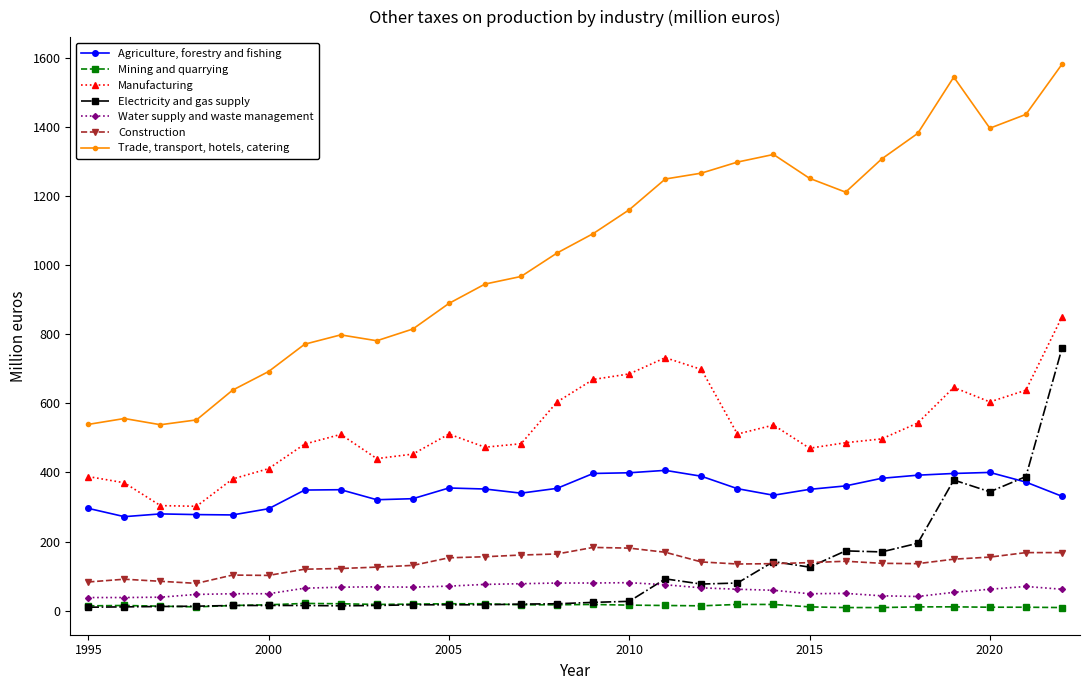

Rank the series by their maximum value, from lowest to highest.

Mining and quarrying, Water supply and waste management, Construction, Agriculture, forestry and fishing, Electricity and gas supply, Manufacturing, Trade, transport, hotels, catering